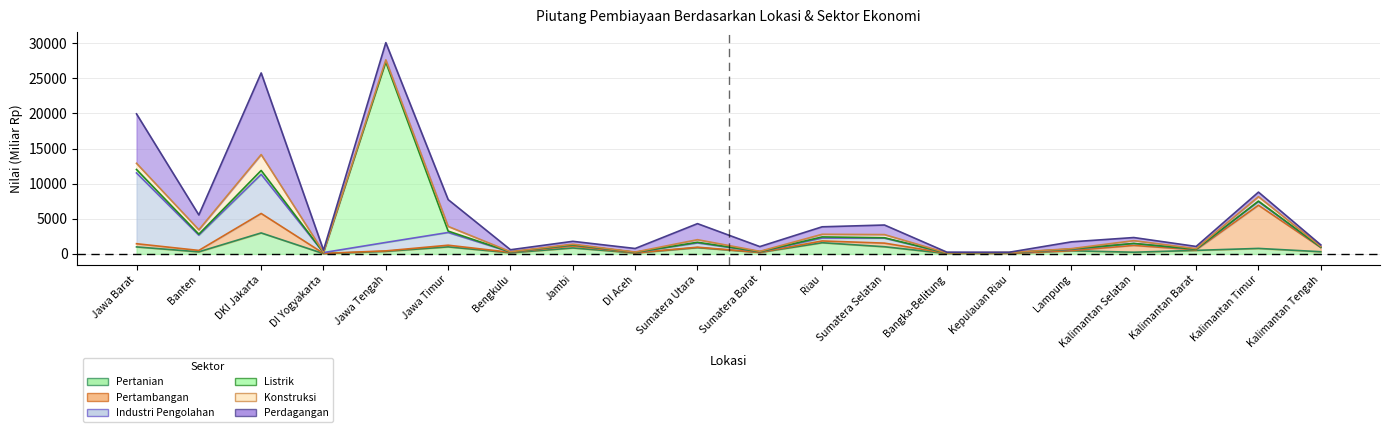

What is the difference between the highest and lowest values at Lampung?

944.5